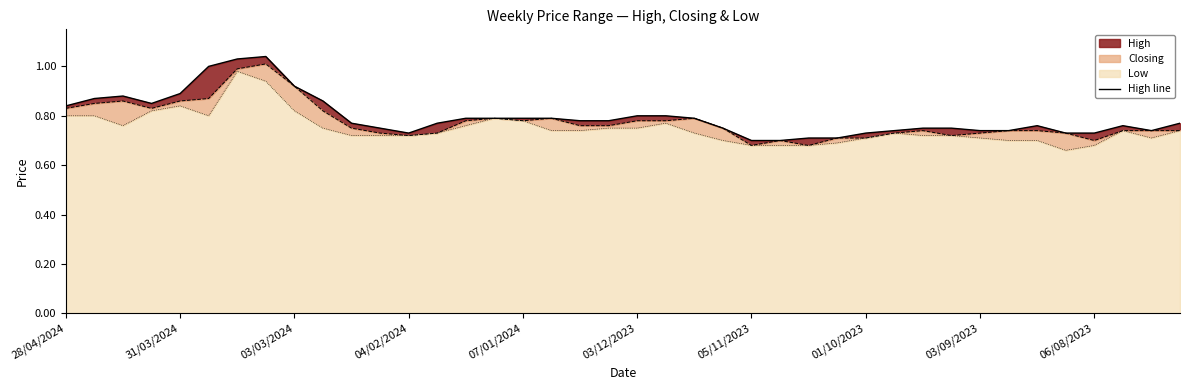

What is the sum of the values at 13 and 19?

1.6